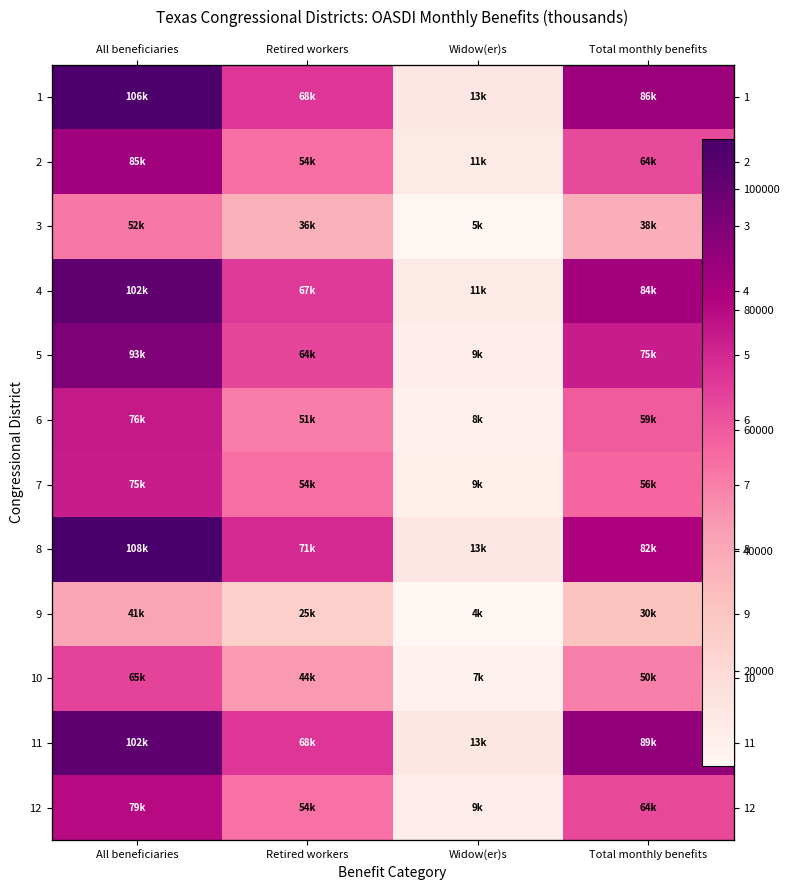

What is the maximum value for 10?

65363